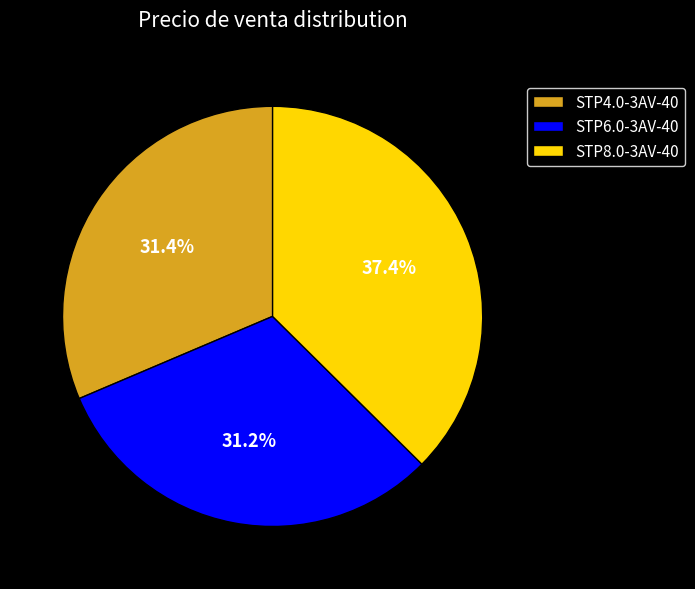

To the nearest percent, what portion does STP8.0-3AV-40 represent?

37%